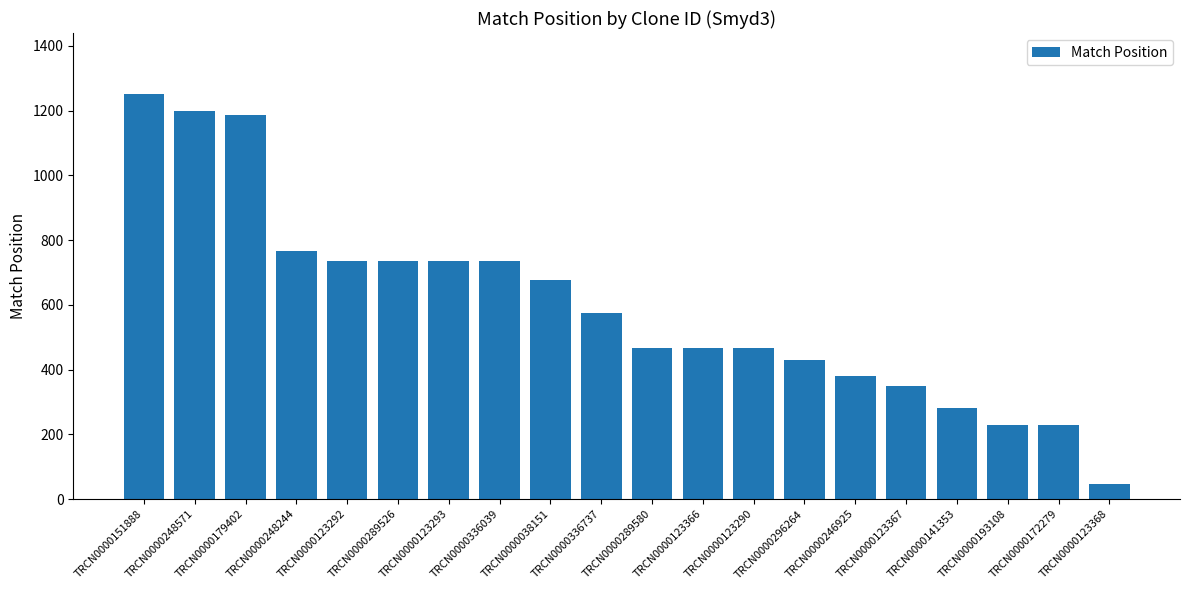

Count the number of data series in this chart.

1